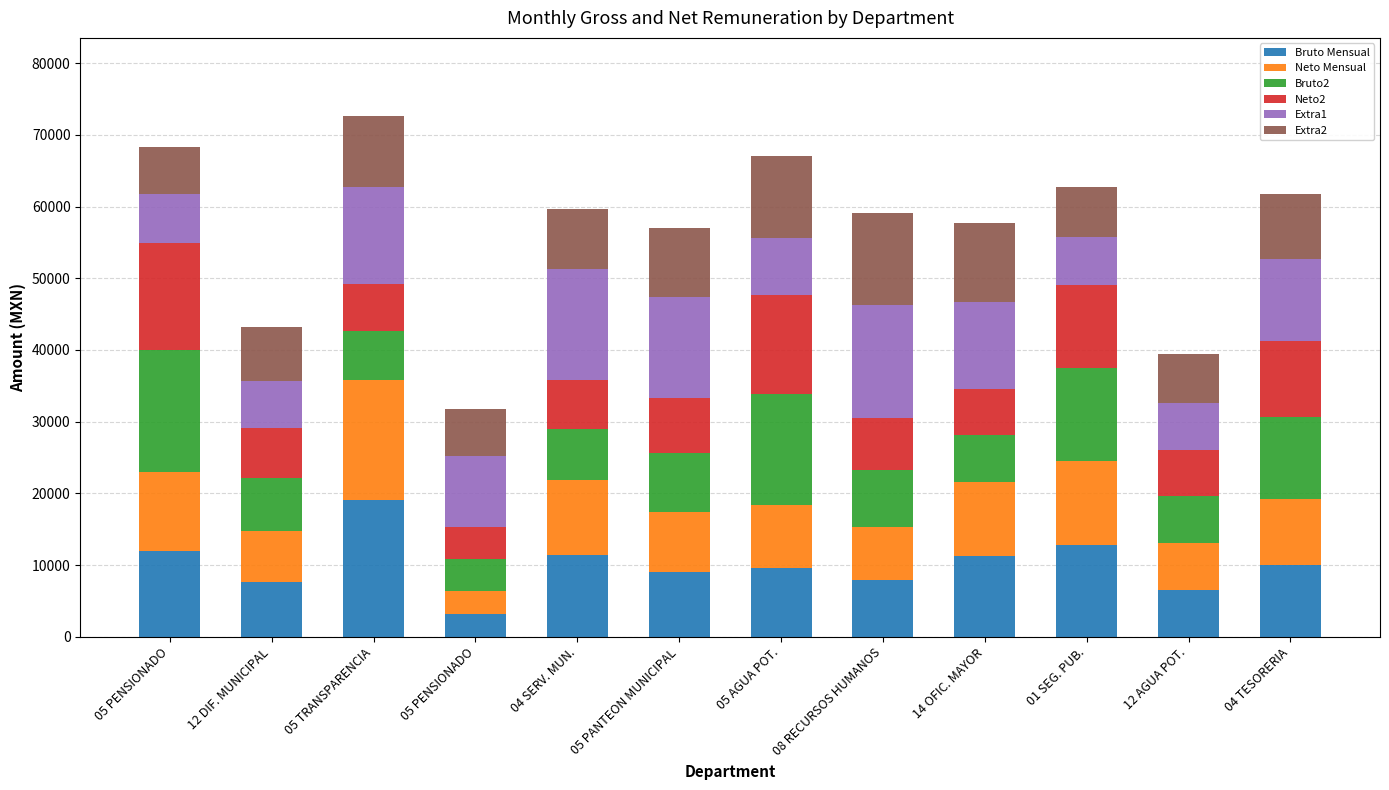

The value of Bruto Mensual at 01 SEG. PUB. is 18011.9. True or false?

False